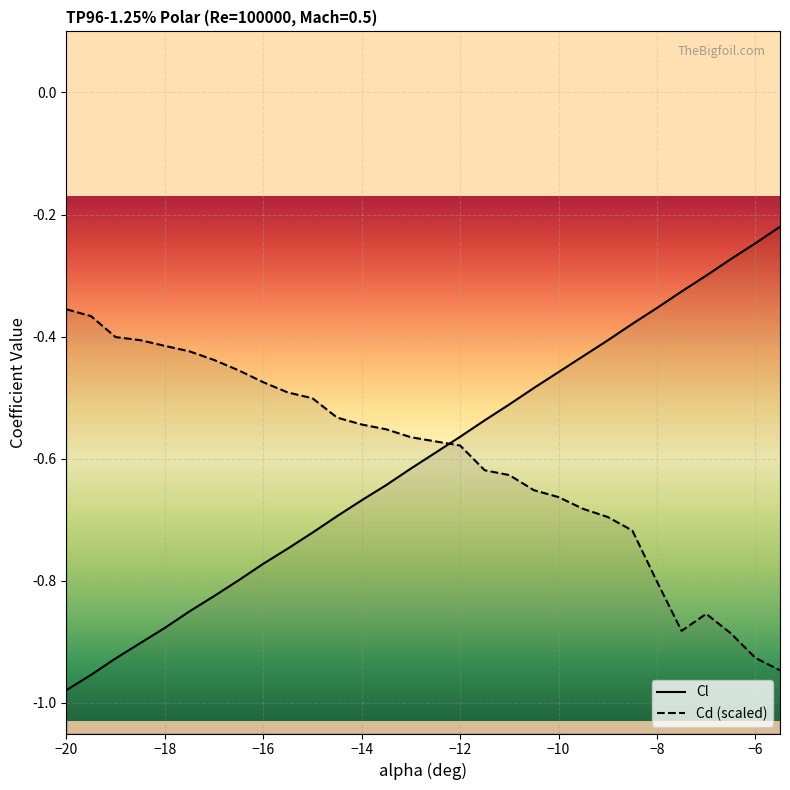

Is it true that the value at -11 is -0.5?

True